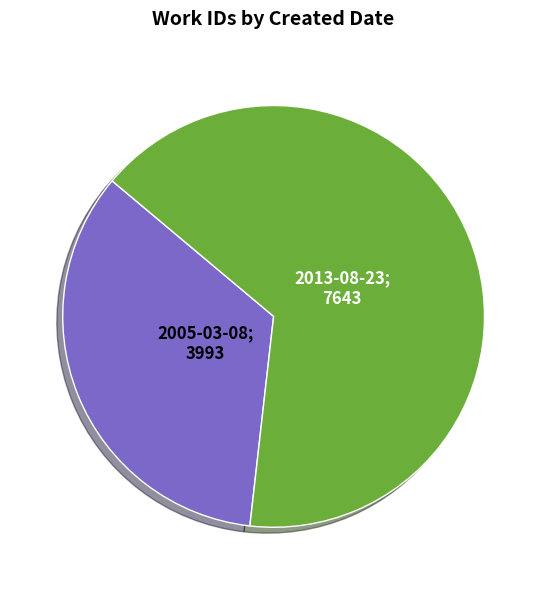

Does any single category account for the majority?

Yes